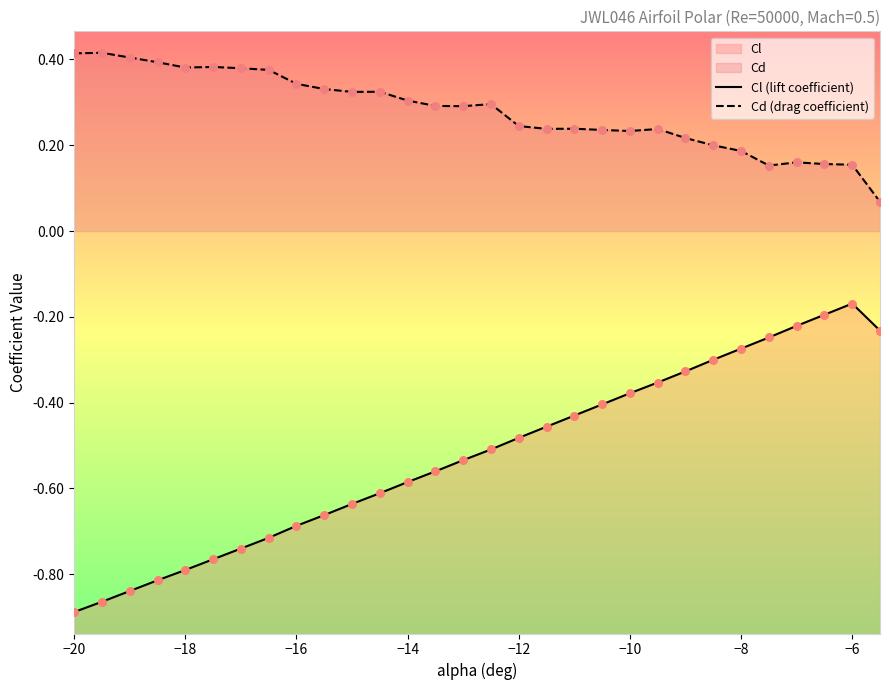

At how many categories does at least one series exceed 0?

30